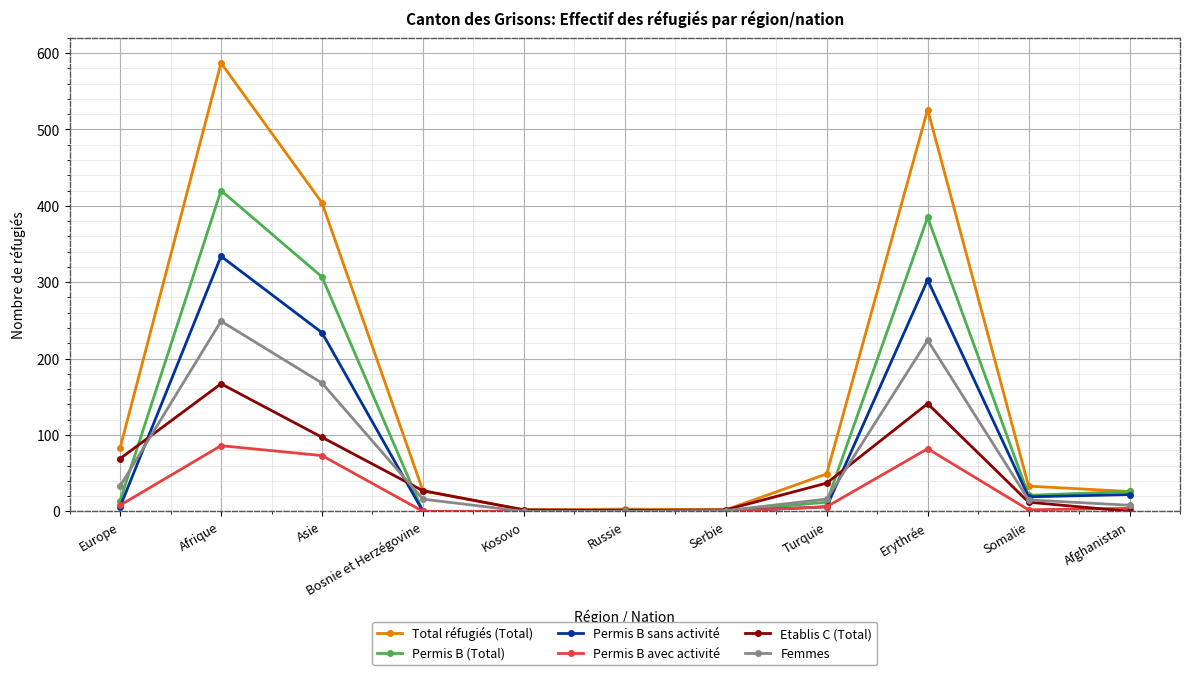

Which label corresponds to the largest value in the chart?

Afrique